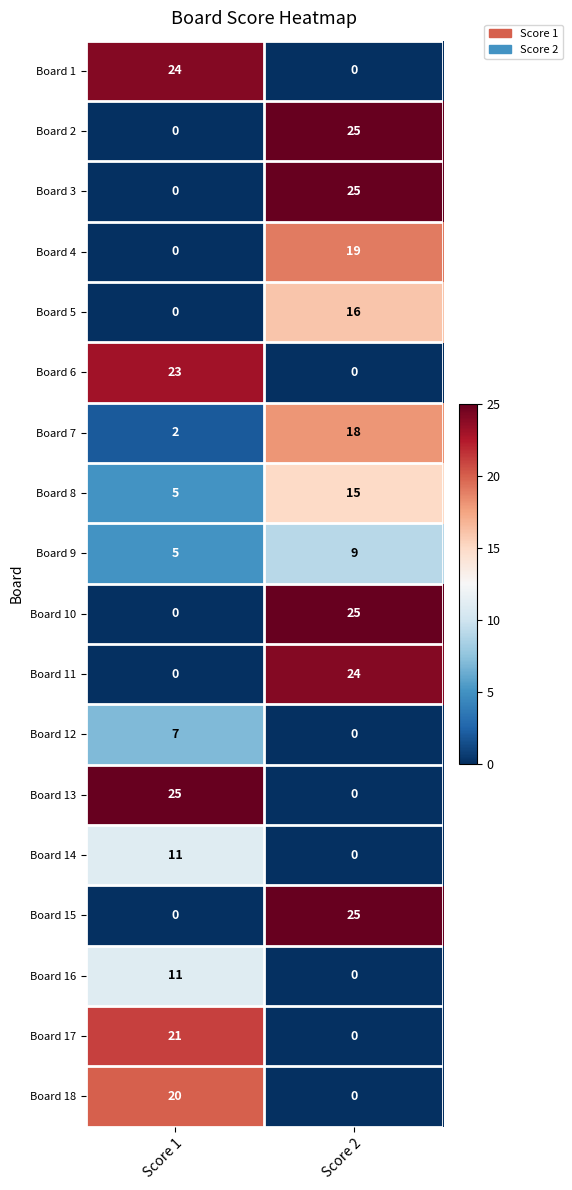

How many positive values does the Board 13 series have?

1